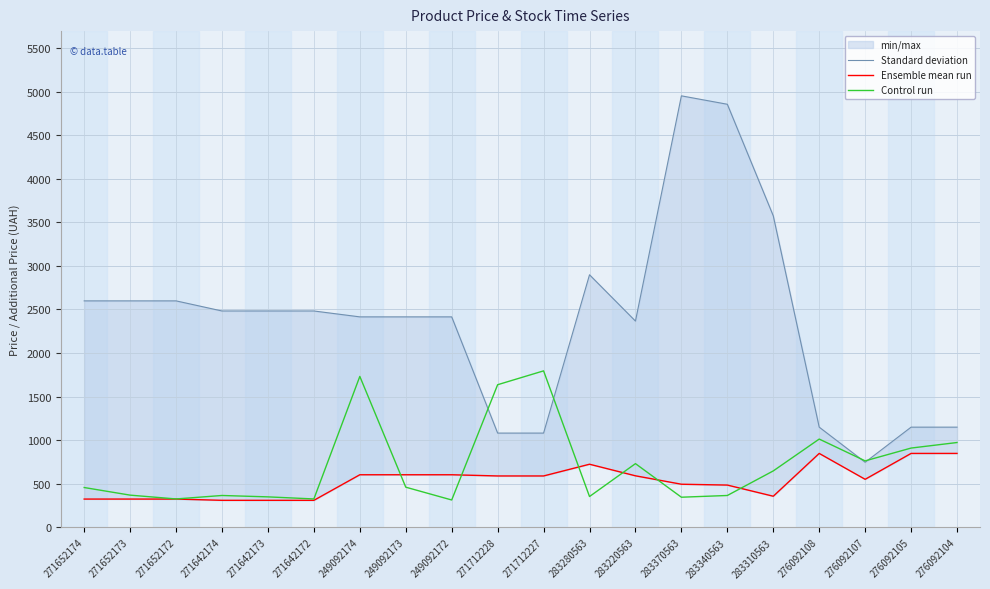

What is the total value across all series at 271642173?

3142.7